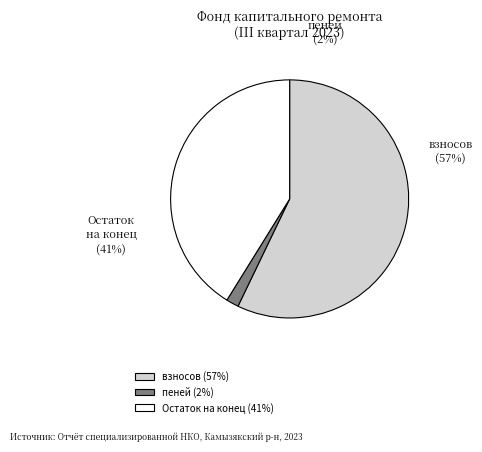

The Остаток на конец slice represents 41% of the pie. True or false?

True